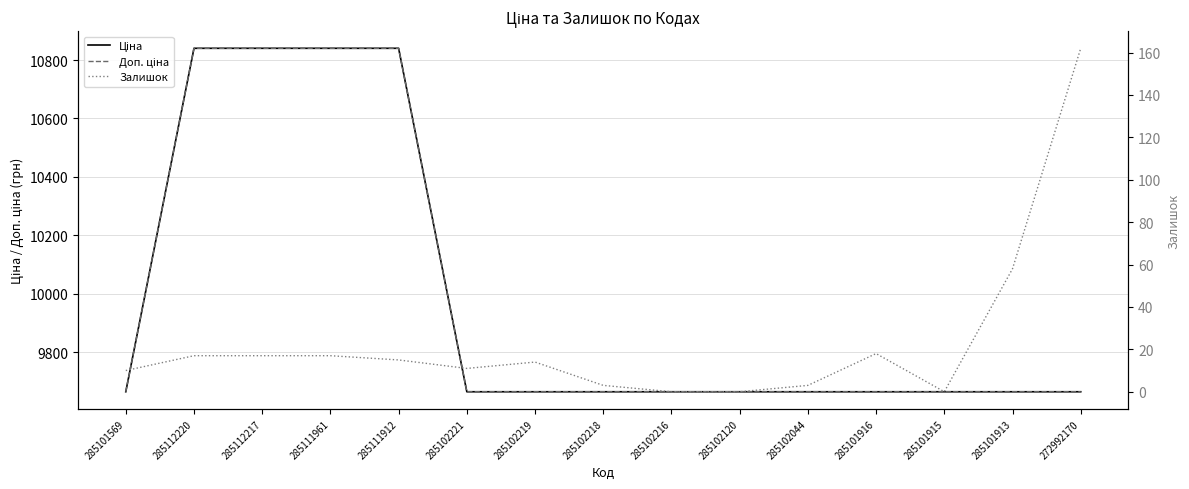

True or false: Доп. ціна and Ціна cross at least once.

False